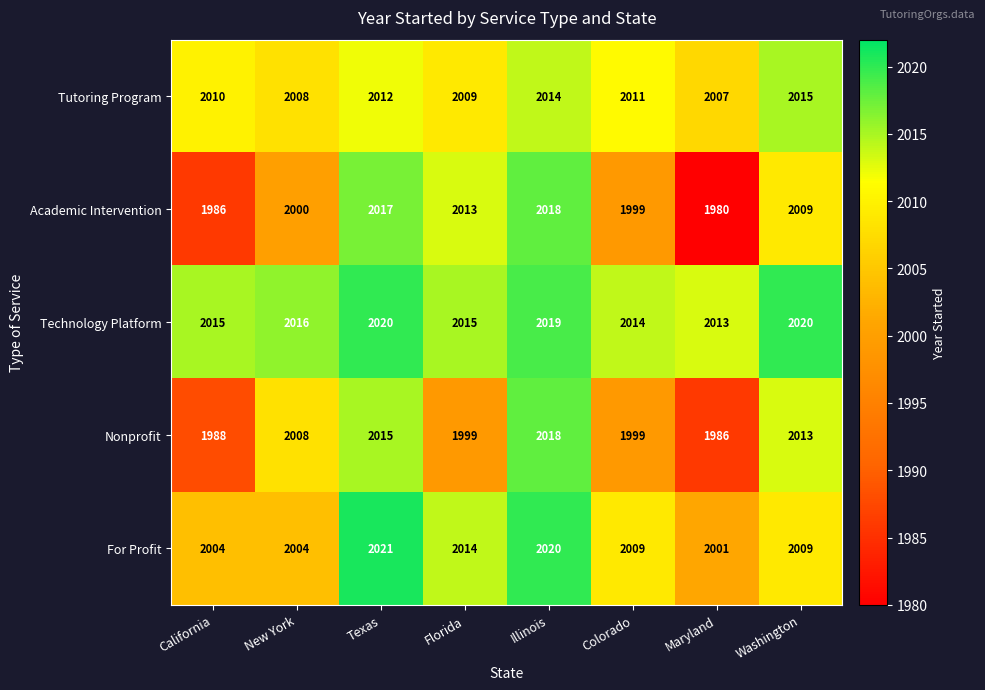

Where is Technology Platform nearest to the value 2016?

New York